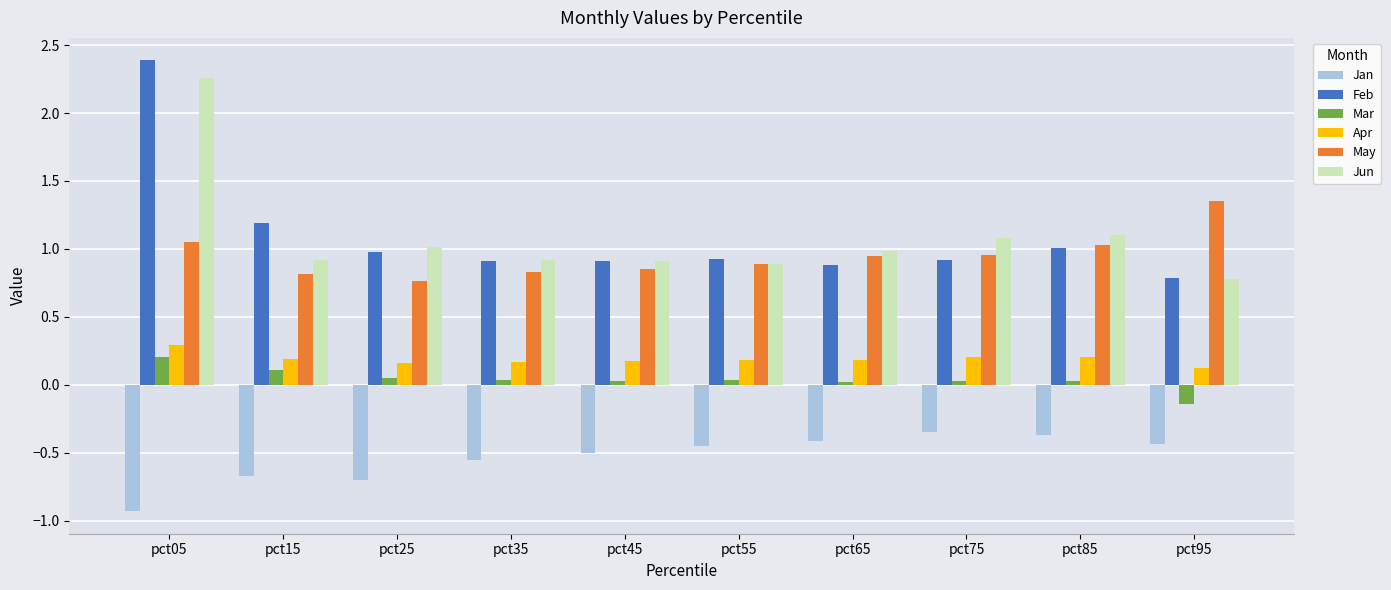

What is the maximum value for Apr?

0.3